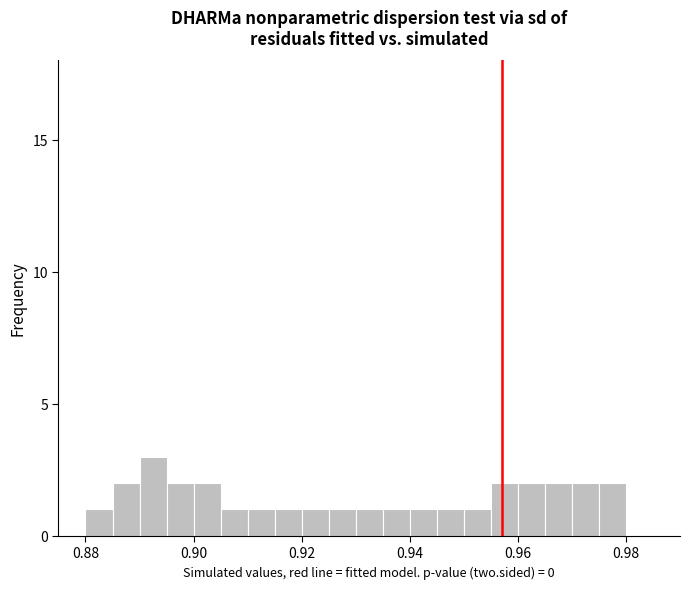

Read against the x-axis, roughly where is the centre of the tallest bar?

0.892